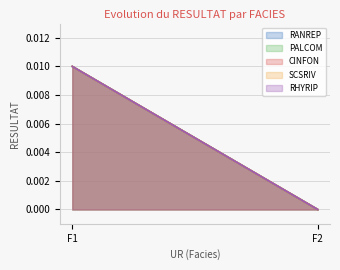

The RANREP series shows 0.0 at F2. True or false?

True